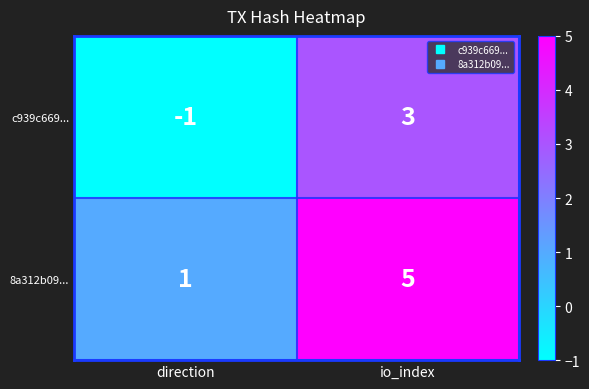

List the labels in order of 8a312b09... value, smallest first.

direction, io_index